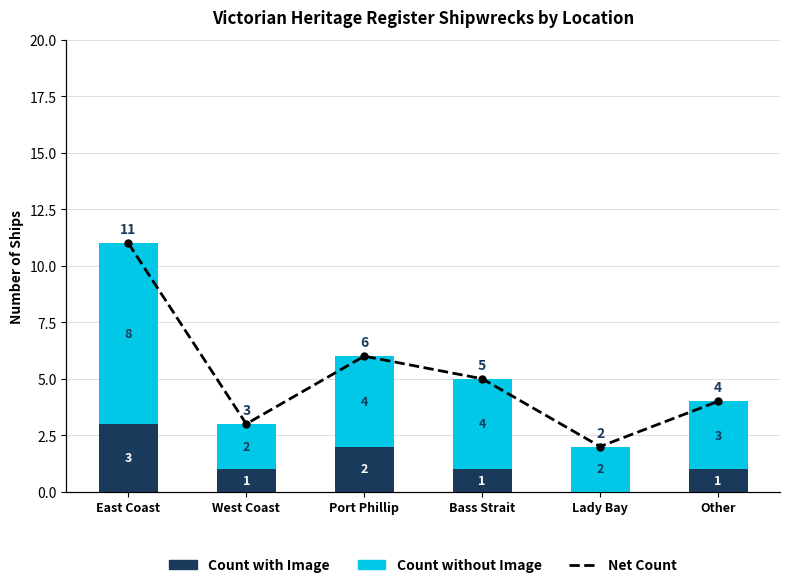

Reading right to left, transcribe all the data shown in this chart.

Count with Image: Other=1	Lady Bay=0	Bass Strait=1	Port Phillip=2	West Coast=1	East Coast=3
Count without Image: Other=3	Lady Bay=2	Bass Strait=4	Port Phillip=4	West Coast=2	East Coast=8
Net Count: Other=4	Lady Bay=2	Bass Strait=5	Port Phillip=6	West Coast=3	East Coast=11